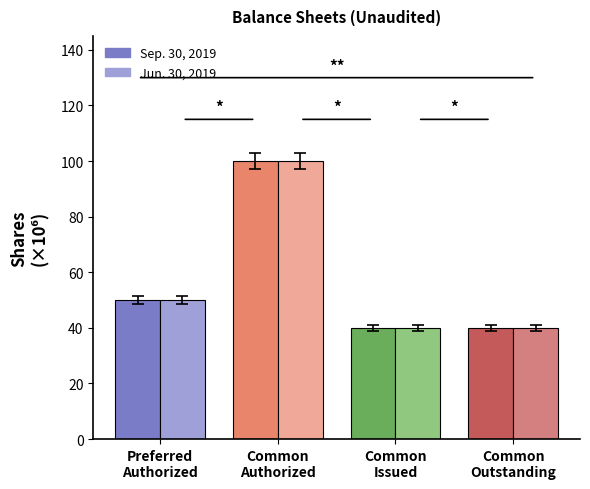

At which label is Jun. 30, 2019 closest to 69?

Preferred
Authorized